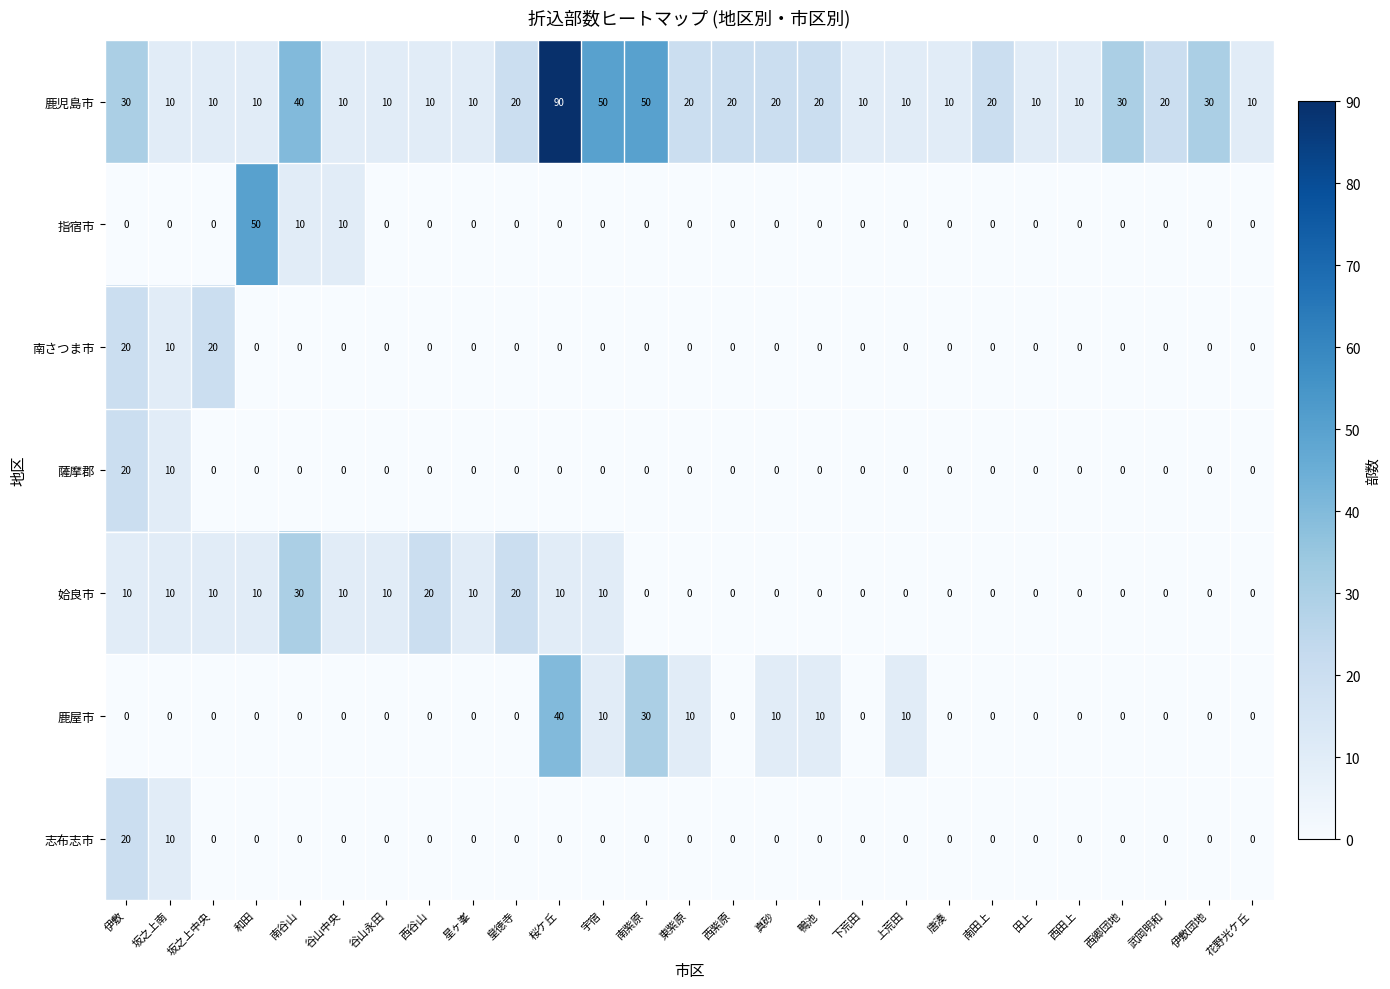

Which series has the largest range (max minus min)?

鹿児島市